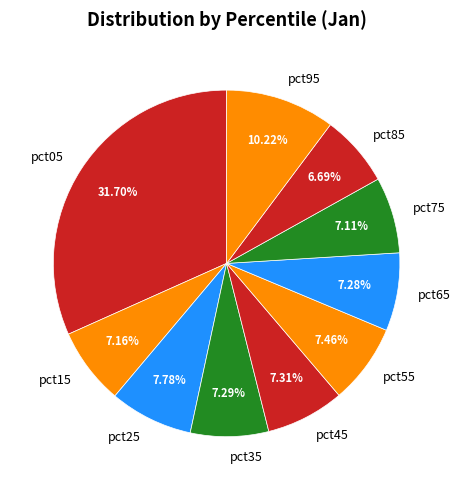

Is the sum of pct15 and pct45 greater than half?

No